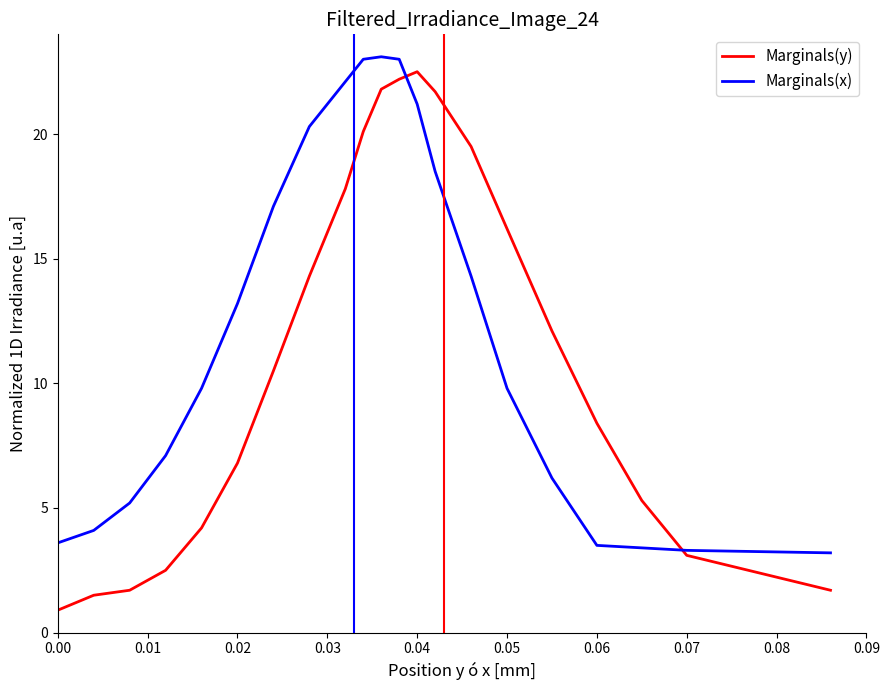

Which series has the largest range (max minus min)?

Marginals(y)